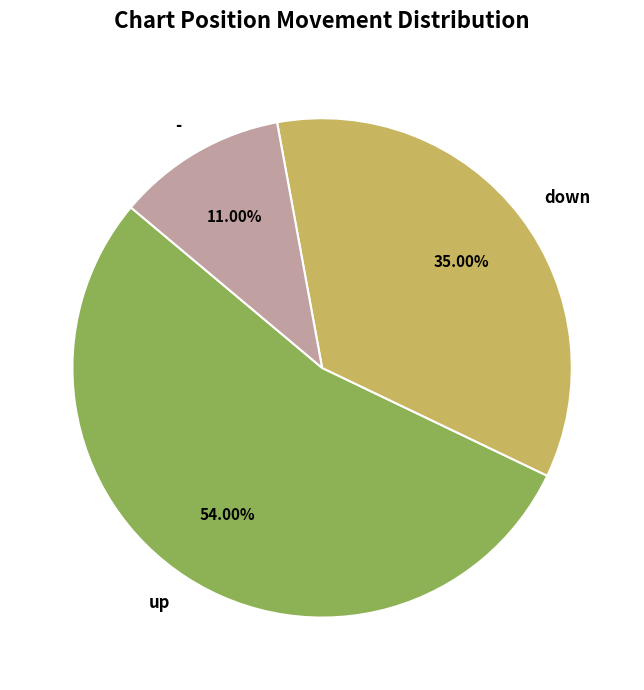

True or false: down accounts for 43% of the total.

False